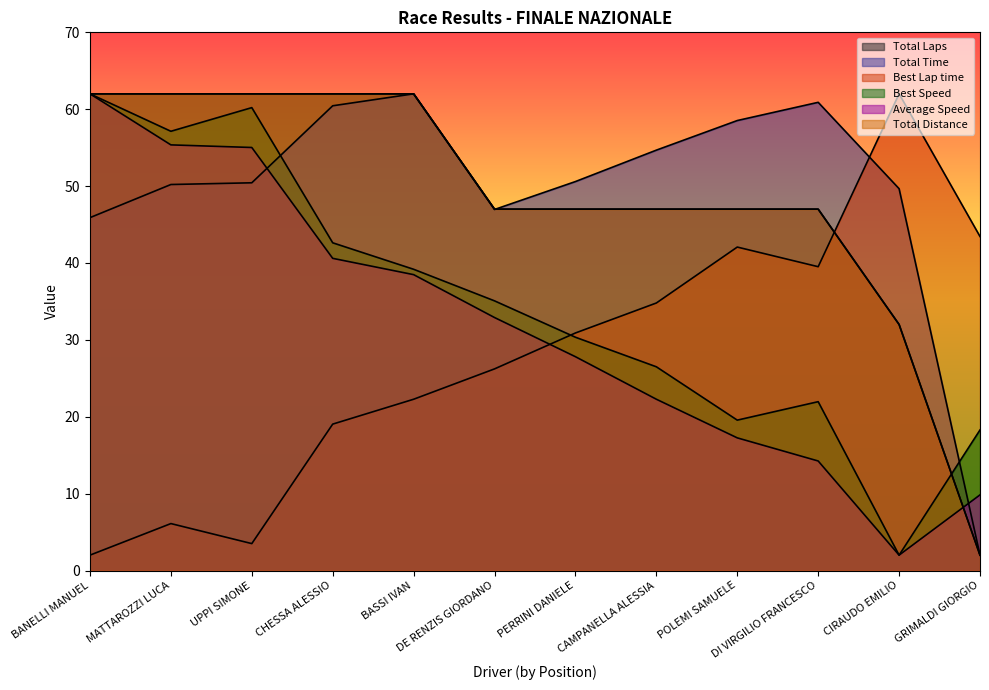

At which label does Best Speed reach its peak?

BANELLI MANUEL